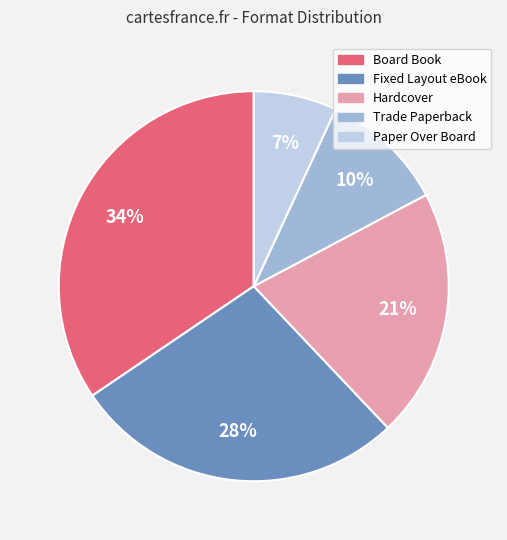

To the nearest percent, what percentage of the pie is Fixed Layout eBook?

28%